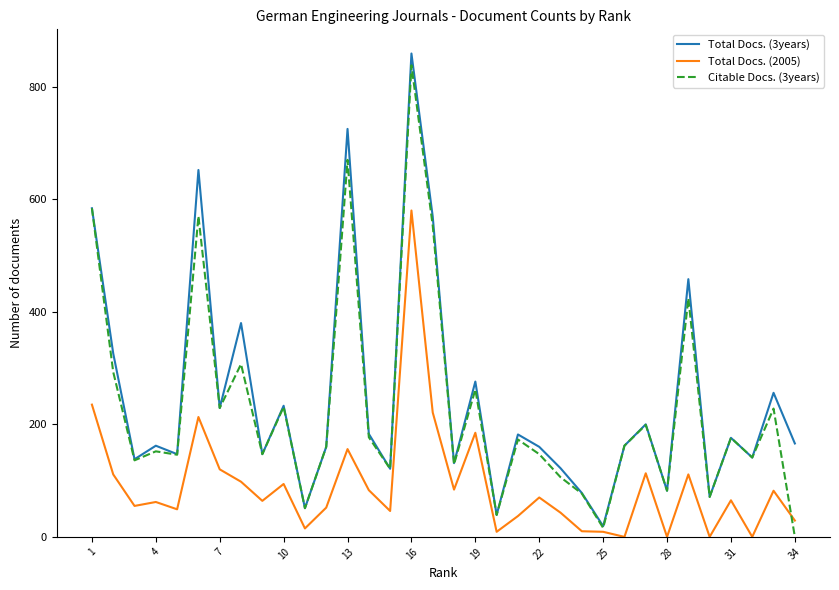

What is the highest value of the Total Docs. (2005) series?

580